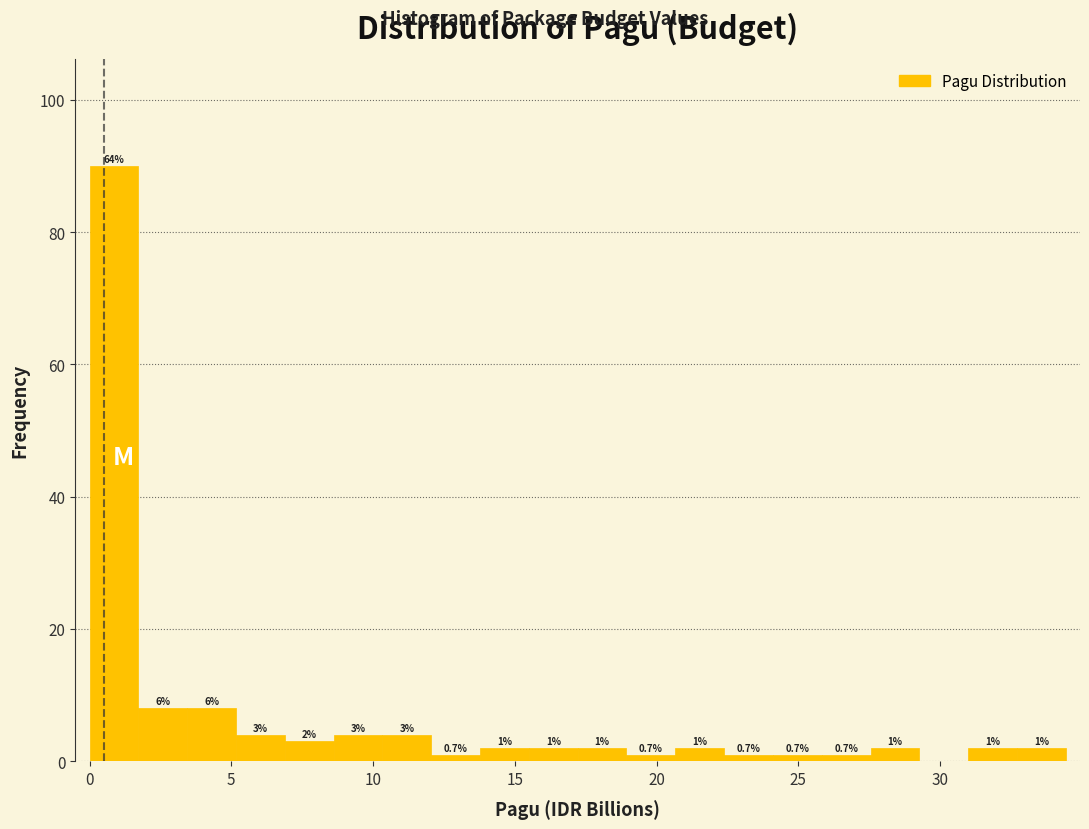

Read against the x-axis, roughly where is the centre of the tallest bar?

1.0